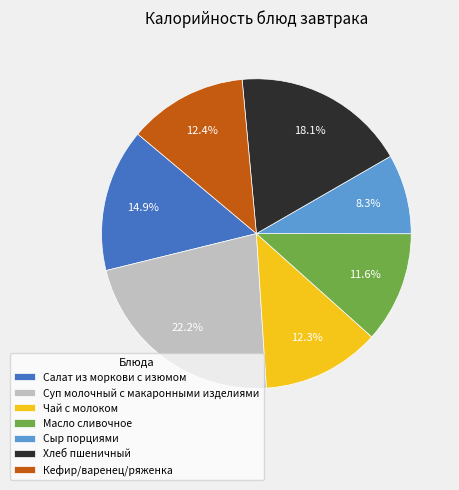

Does any single category account for the majority?

No